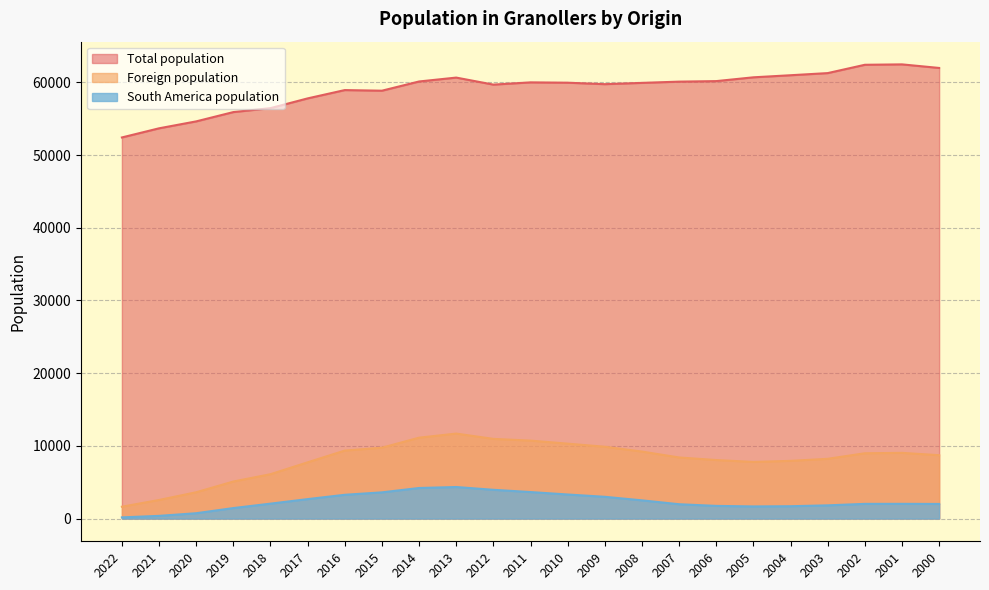

How many lines are shown in the chart?

3